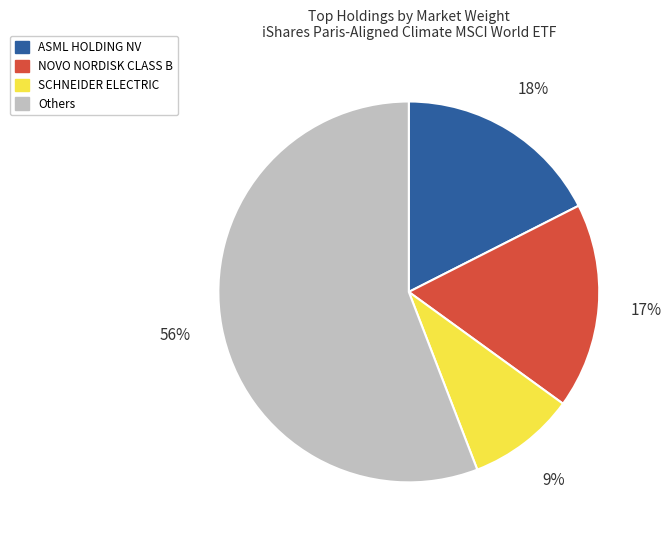

What is the smallest slice in the pie chart?

SCHNEIDER ELECTRIC